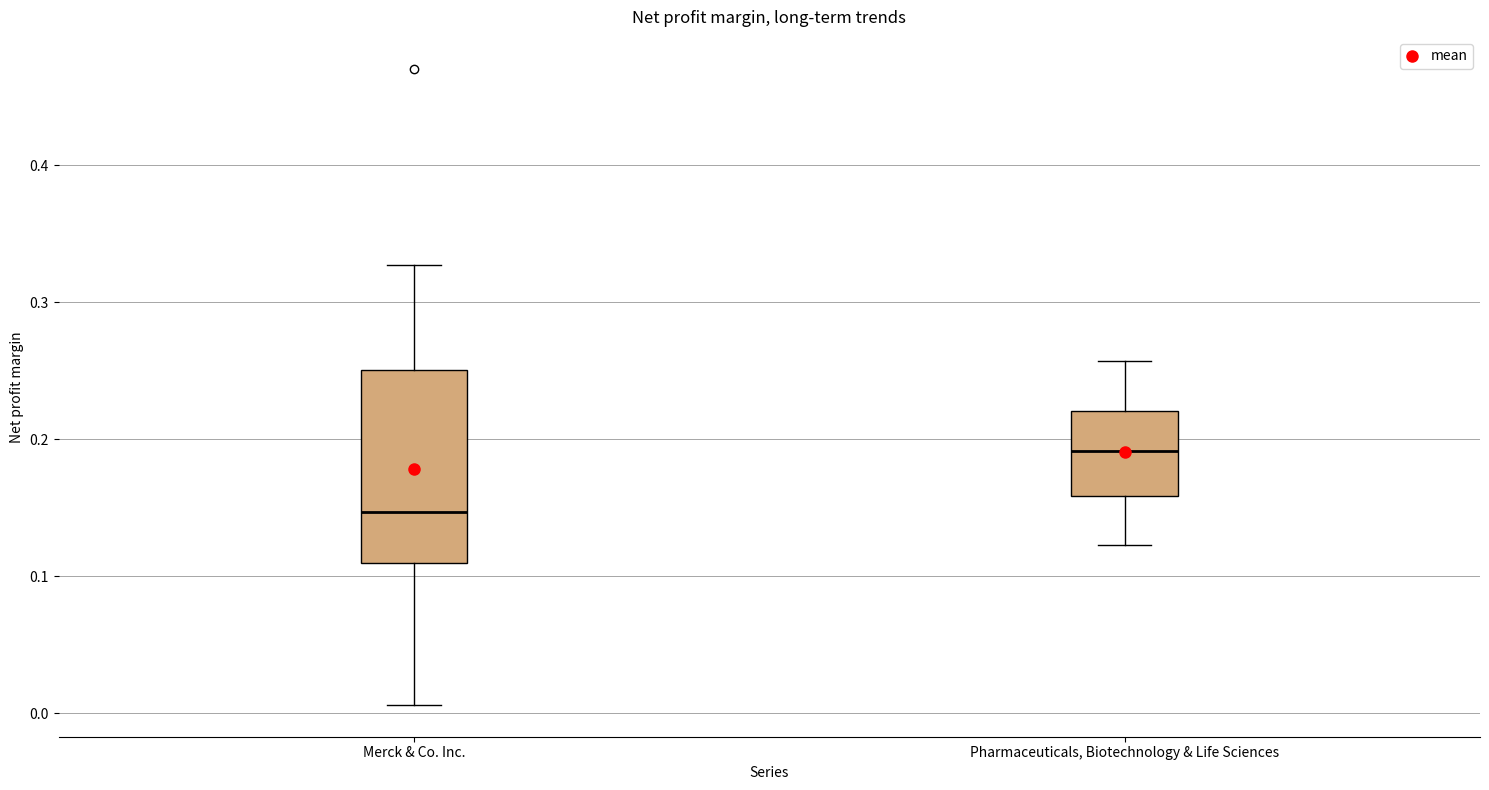

Where does the upper whisker of the box for Pharmaceuticals, Biotechnology & Life Sciences end on the y-axis? The values are not printed on the chart, so give them approximately, as read against the axis.

0.26